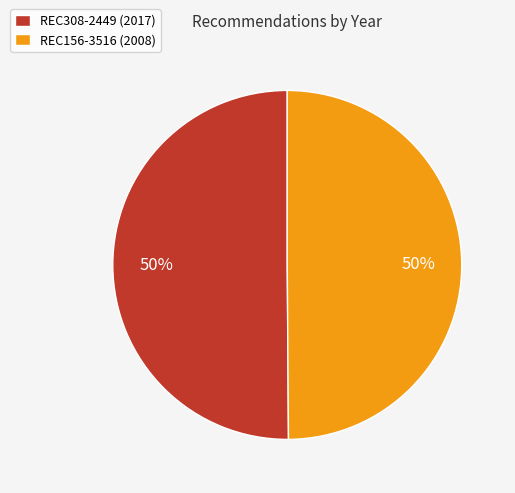

Combined, do REC308-2449 (2017) and REC156-3516 (2008) account for over 50%?

Yes